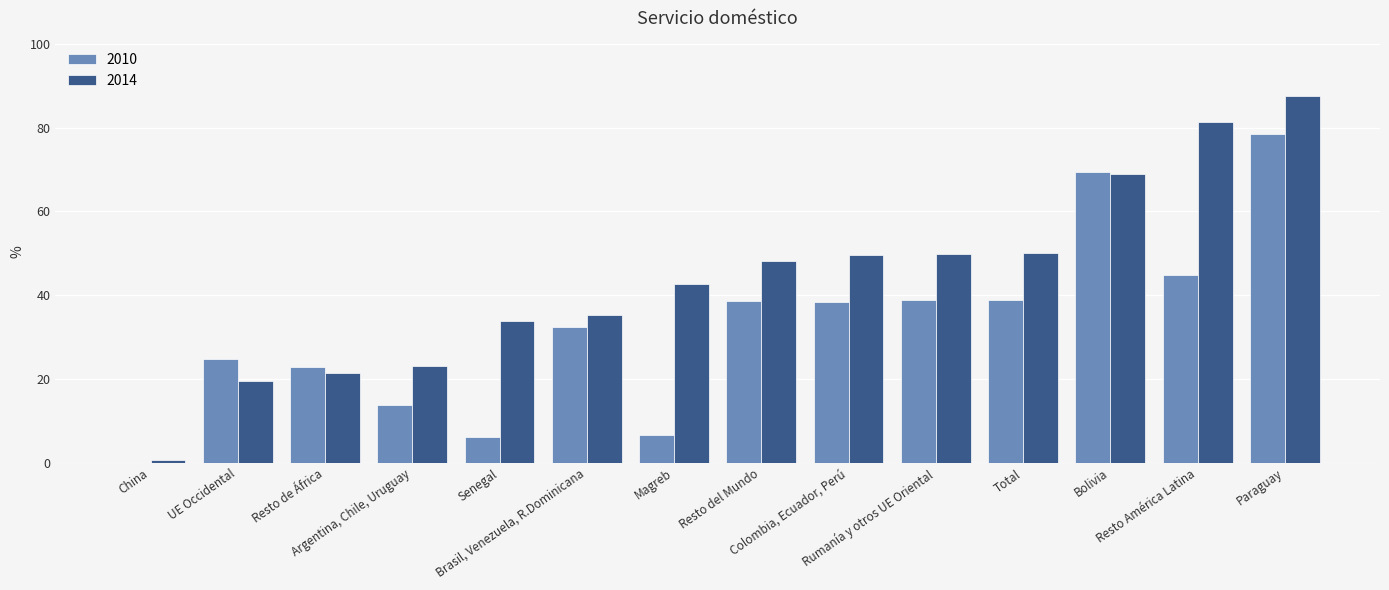

Which series has the largest total across all categories?

2014